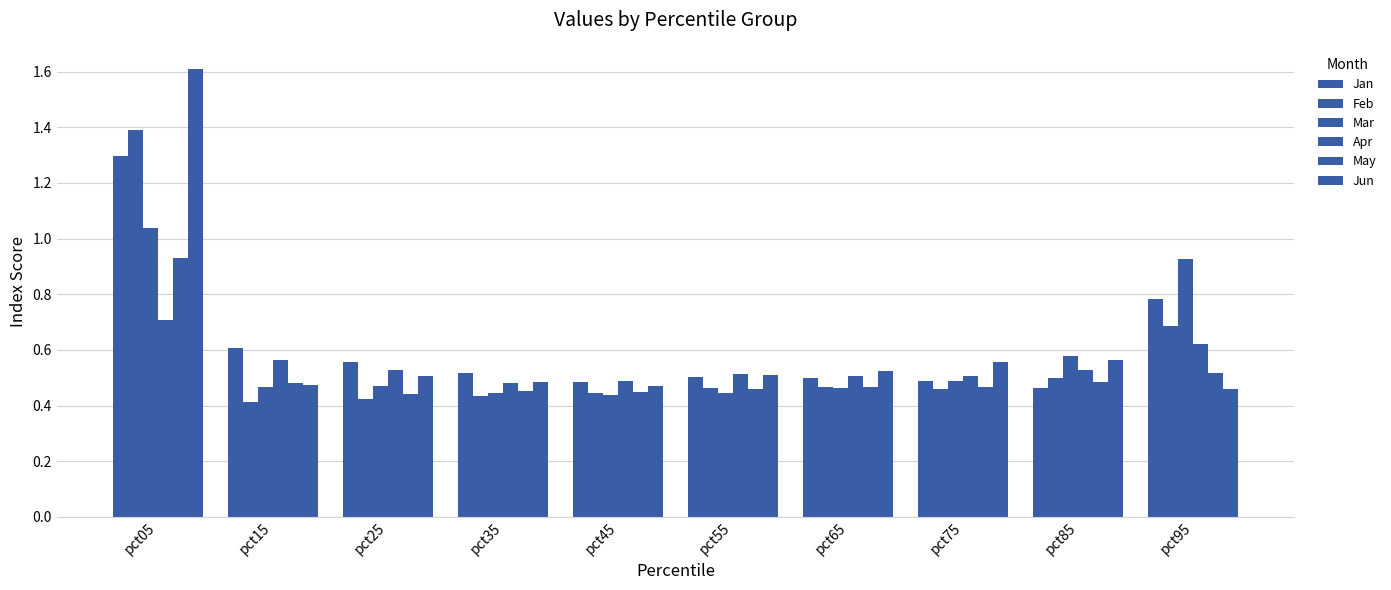

Reading left to right, list all the values displayed in this chart.

Jan: 1.3	0.6	0.6	0.5	0.5	0.5	0.5	0.5	0.5	0.8
Feb: 1.4	0.4	0.4	0.4	0.4	0.5	0.5	0.5	0.5	0.7
Mar: 1.0	0.5	0.5	0.4	0.4	0.4	0.5	0.5	0.6	0.9
Apr: 0.7	0.6	0.5	0.5	0.5	0.5	0.5	0.5	0.5	0.6
May: 0.9	0.5	0.4	0.5	0.4	0.5	0.5	0.5	0.5	0.5
Jun: 1.6	0.5	0.5	0.5	0.5	0.5	0.5	0.6	0.6	0.5